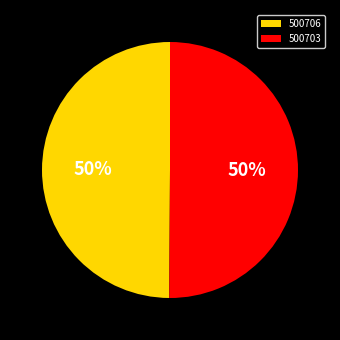

What percentage is the 500706 slice, to the nearest percent?

50%